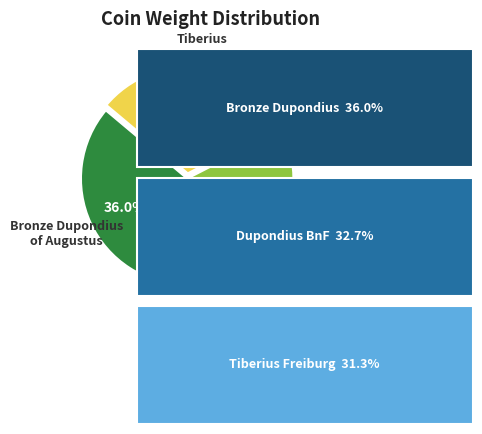

Rank the categories by value from highest to lowest.

Bronze Dupondius of Augustus, Dupondius Auguste Lyon, Tiberius 8-10 n. Chr.